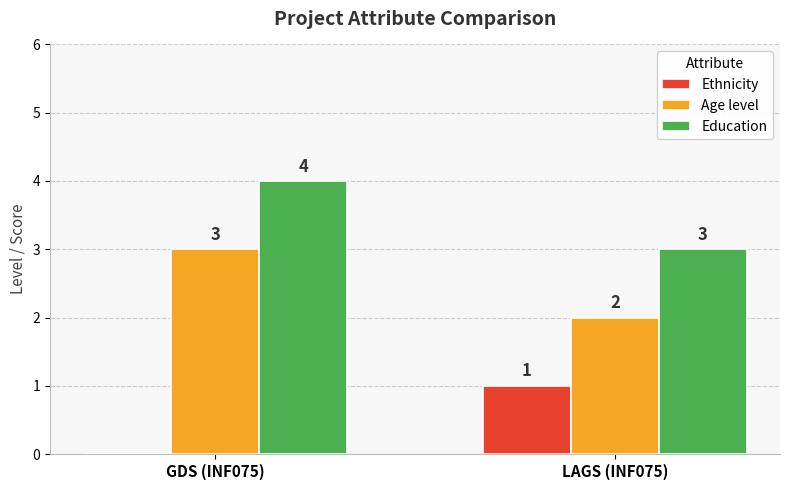

How many groups of bars are there?

2